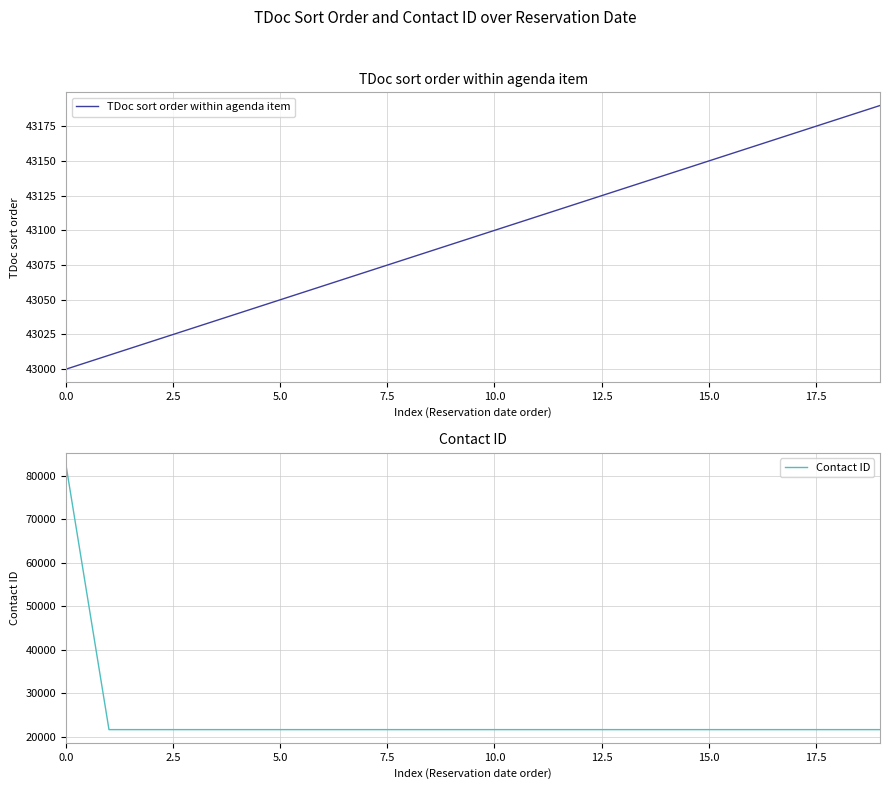

What is the difference between the maximum and second lowest values in the TDoc sort order within agenda item series?

180